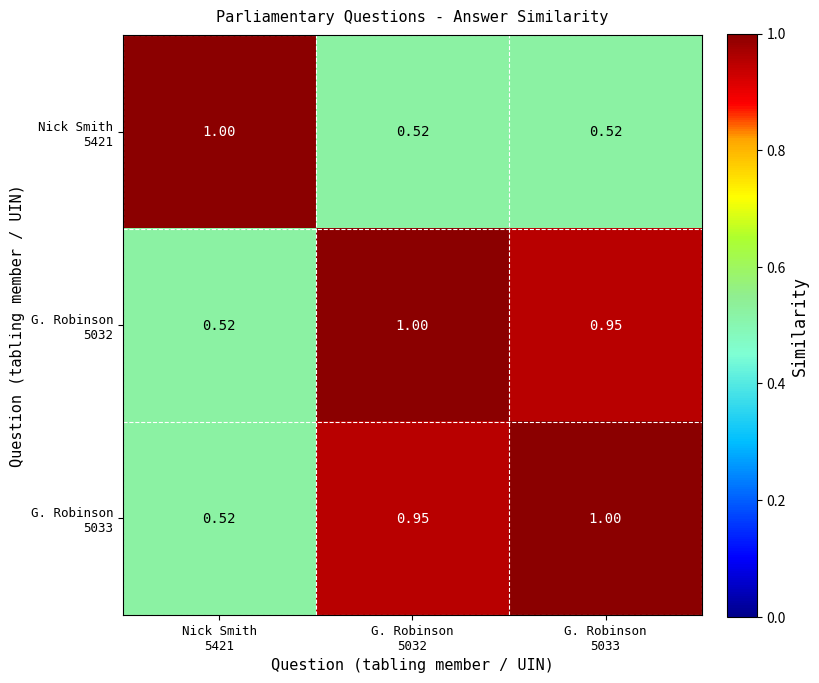

How many distinct data groups are displayed?

3